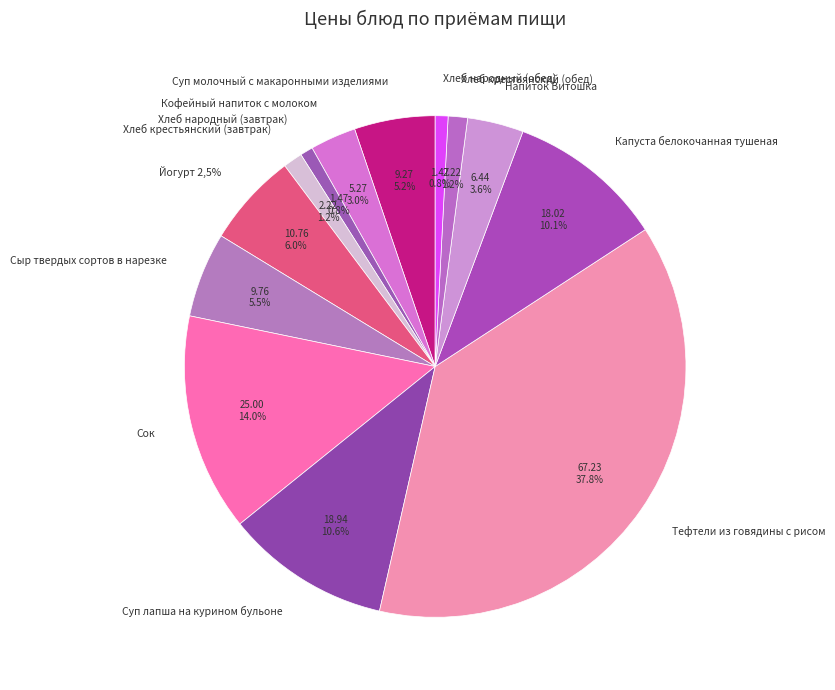

What percentage is the Хлеб крестьянский (завтрак) slice, to the nearest percent?

1%